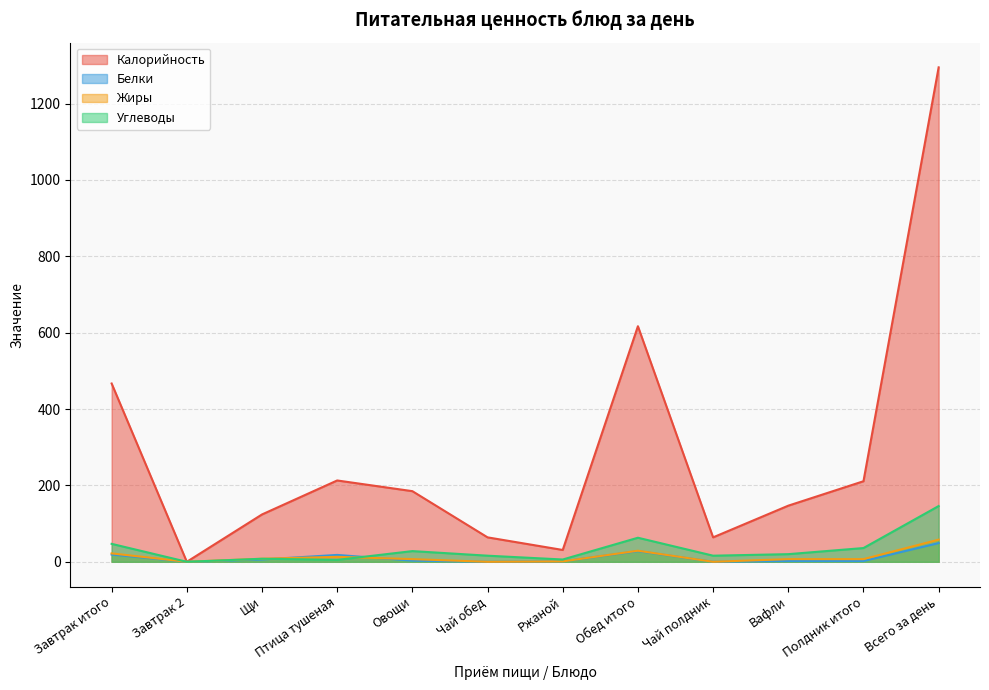

True or false: Калорийность and Белки cross at least once.

False